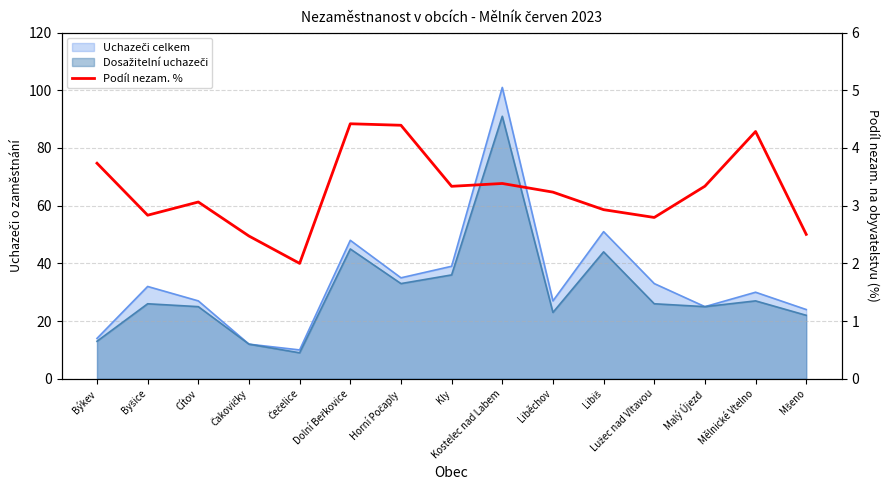

Reading right to left, what are all the values shown in this chart?

Mšeno=2.5	Mělnické Vtelno=4.3	Malý Újezd=3.3	Lužec nad Vltavou=2.8	Libiš=2.9	Liběchov=3.2	Kostelec nad Labem=3.4	Kly=3.3	Horní Počaply=4.4	Dolní Beřkovice=4.4	Čečelice=2.0	Čakovičky=2.5	Cítov=3.1	Byšice=2.8	Býkev=3.7